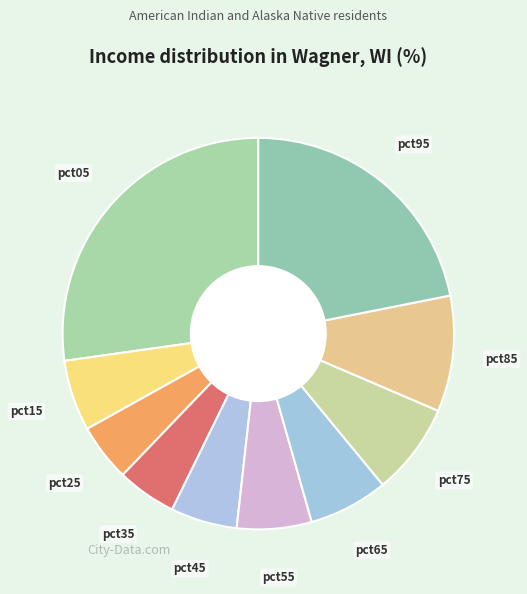

Which slice is the largest?

pct05